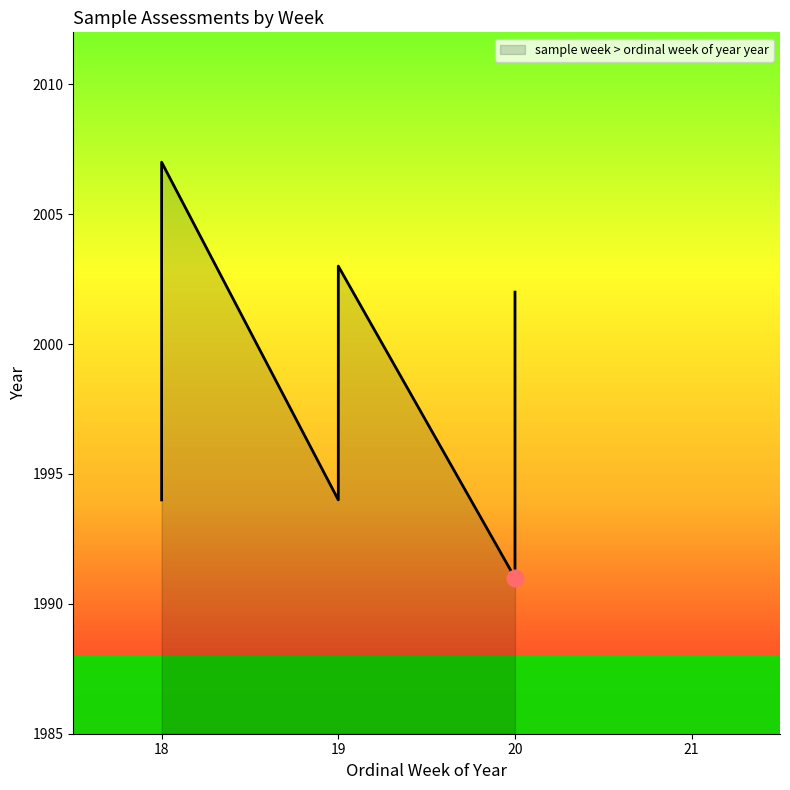

Reading left to right, transcribe all the data shown in this chart.

1991	1995	2007	1994	2003	2002	1996	1994	1998	2001